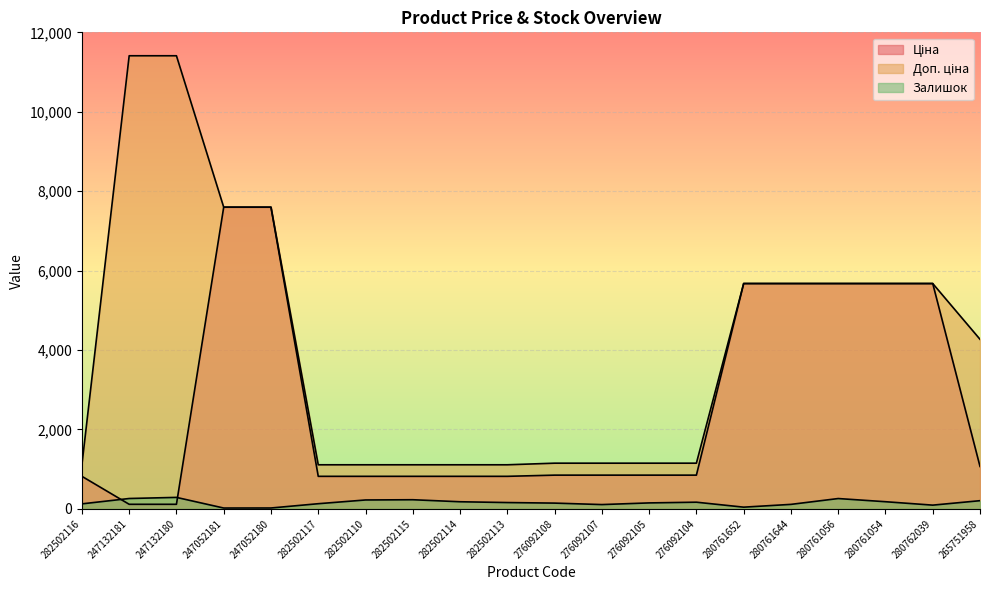

What is the spread (max minus min) of values at 280761652?

5631.8